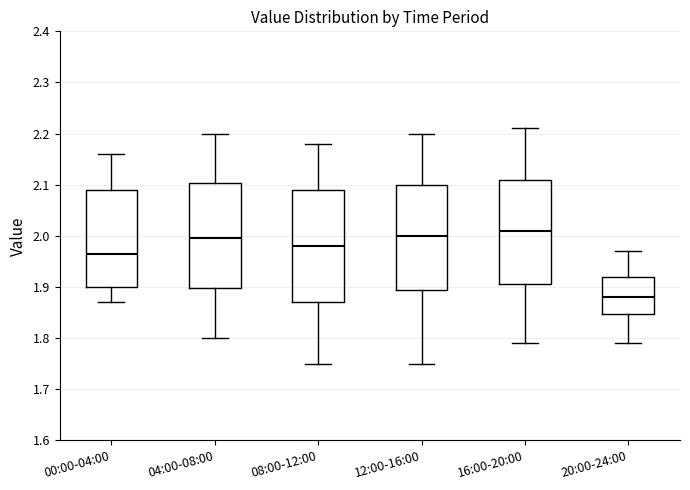

Where is the lower edge of the box for 08:00-12:00 on the y-axis? The values are not printed on the chart, so give them approximately, as read against the axis.

1.87